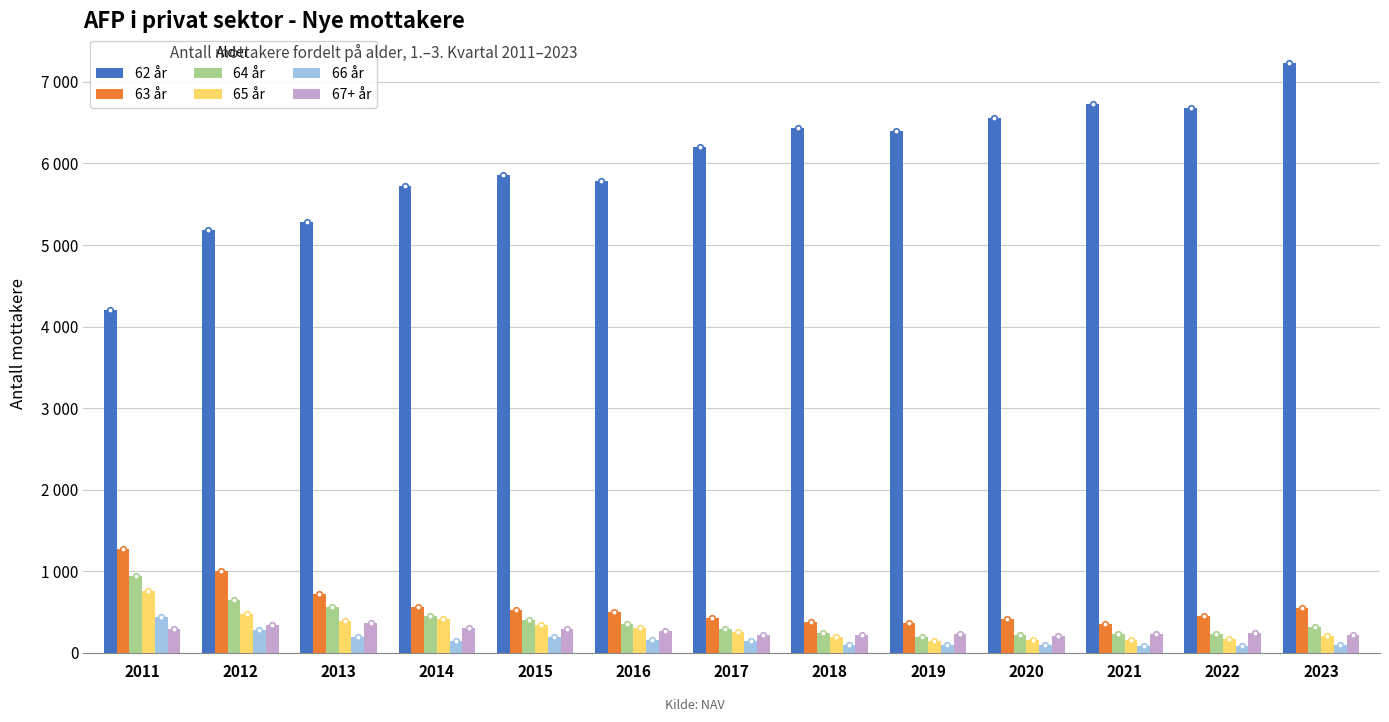

What are all the series names shown in the legend?

62 år, 63 år, 64 år, 65 år, 66 år, 67+ år